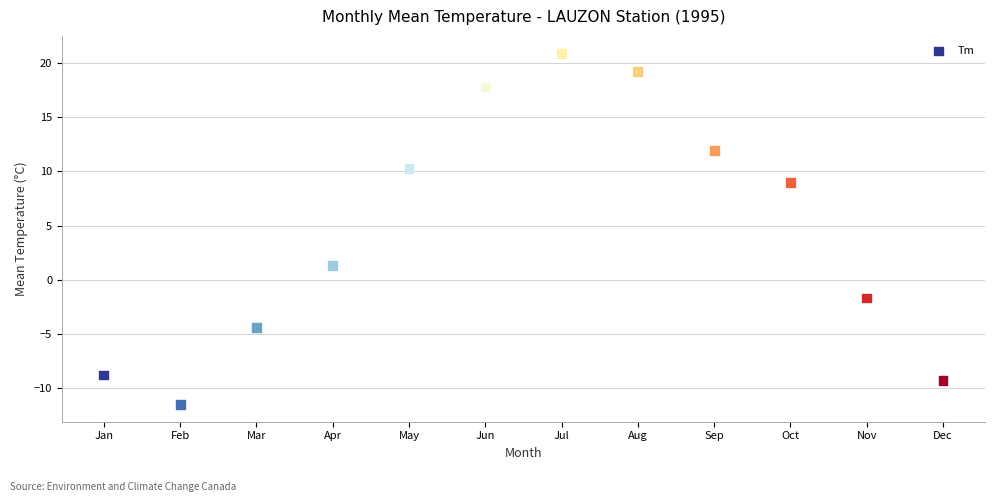

What is the average Y value?

4.6